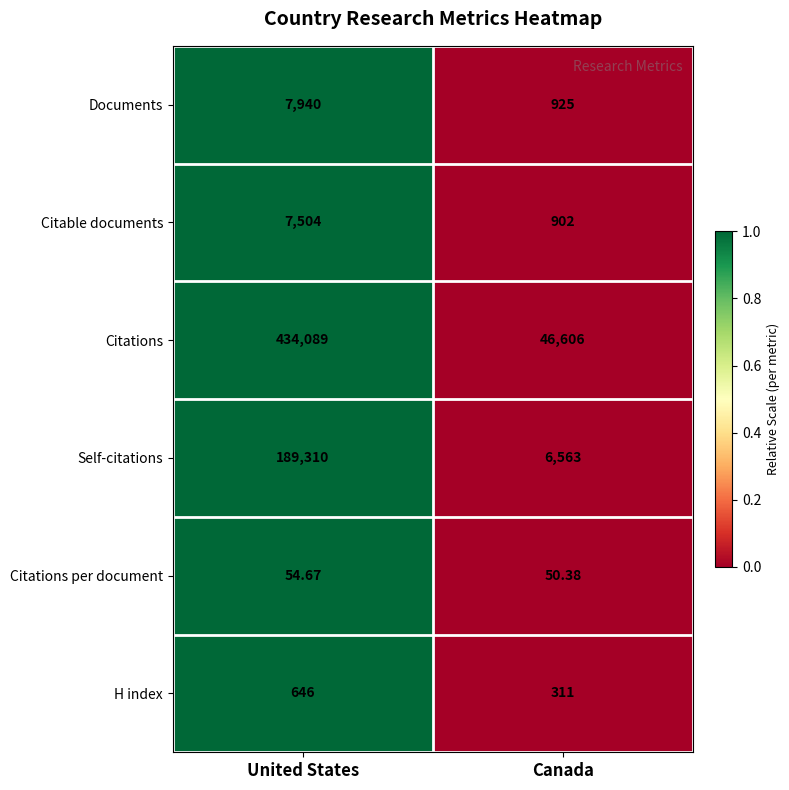

Which label corresponds to the largest value in the chart?

United States